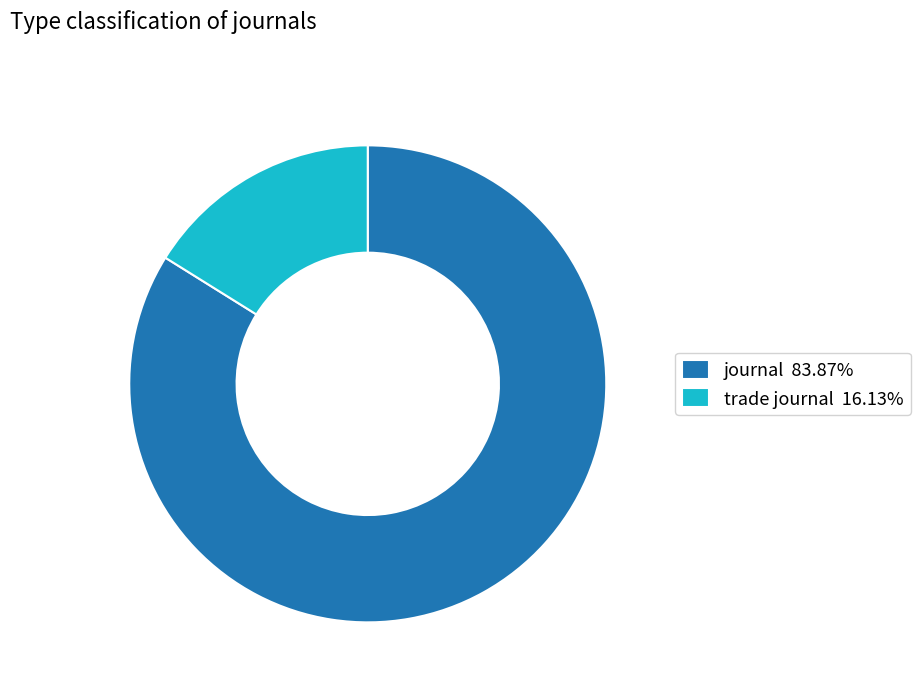

Does journal 83.87% account for over 50% of the chart?

Yes